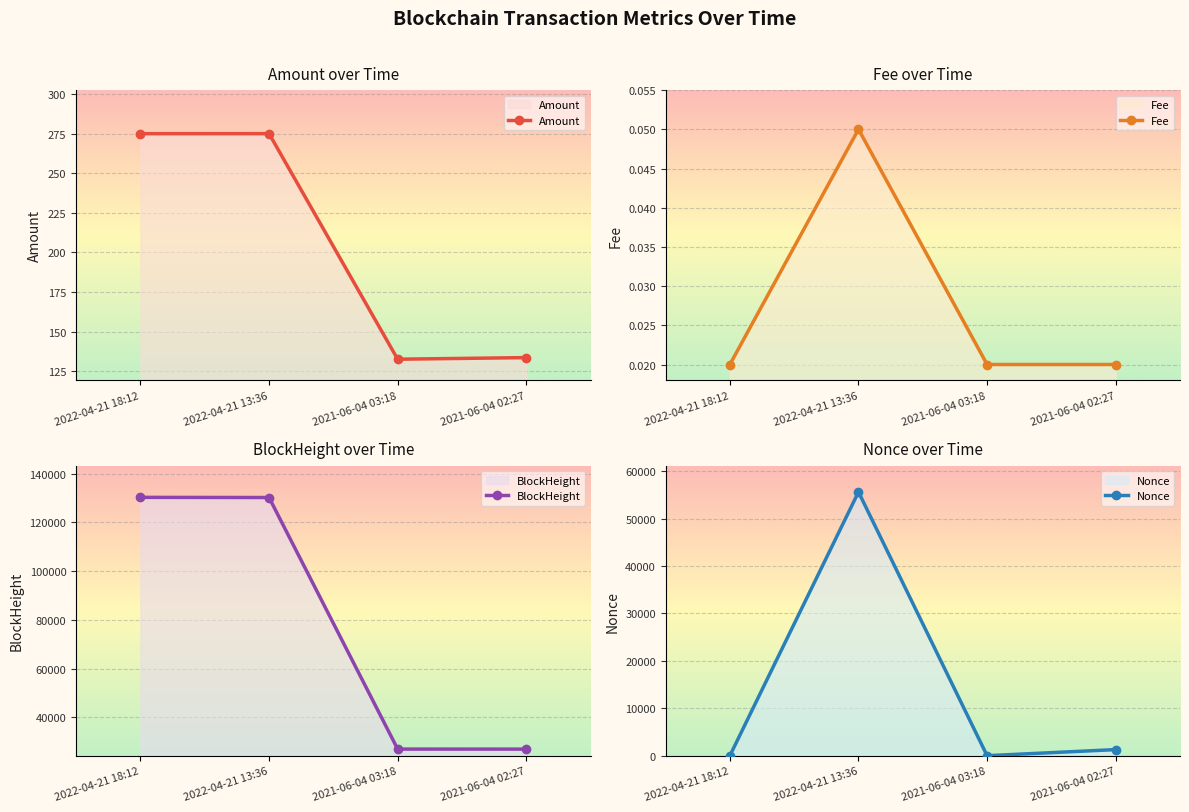

Is the value of Fee at 2021-06-04 03:18 greater than the value of Nonce at 2022-04-21 18:12?

No